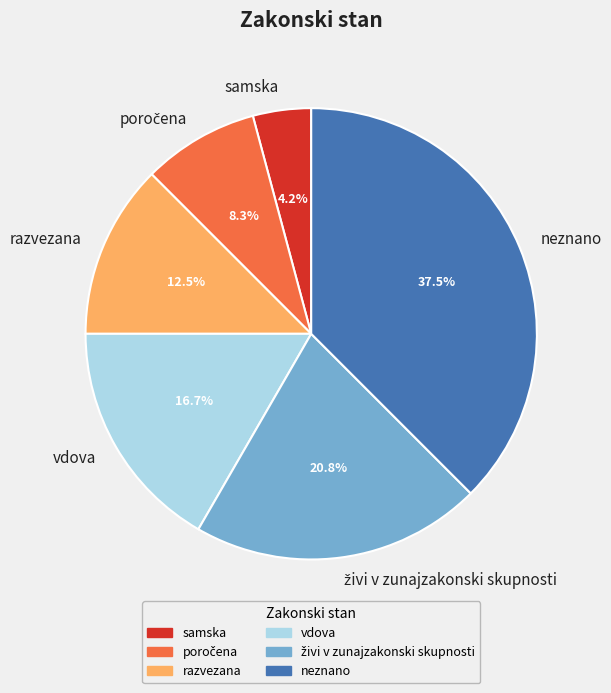

What percentage is the vdova slice, to the nearest percent?

17%